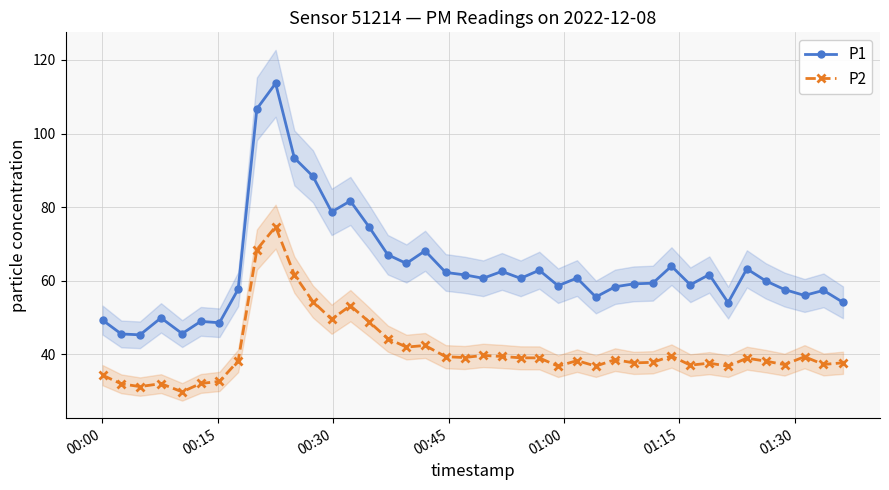

True or false: P2 has more than 0 interior local peaks.

True